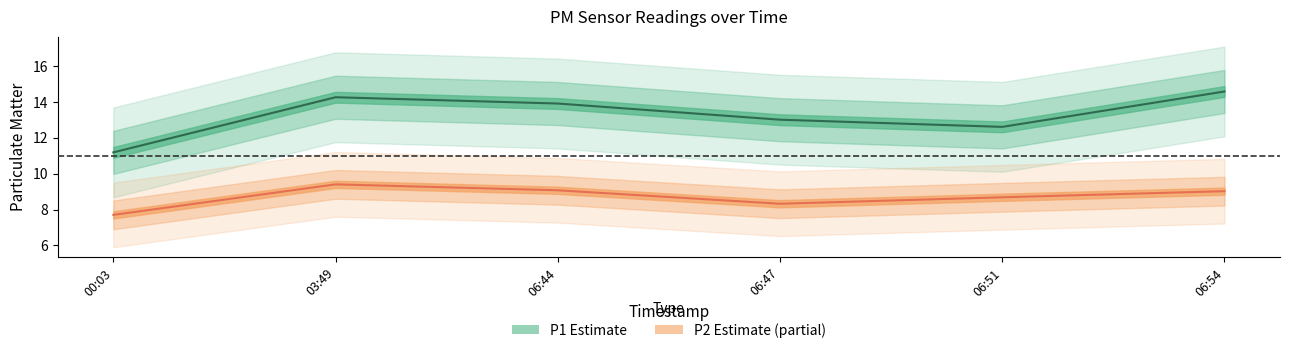

At which category does P2 (Partial estimate) reach its first local valley?

06:47